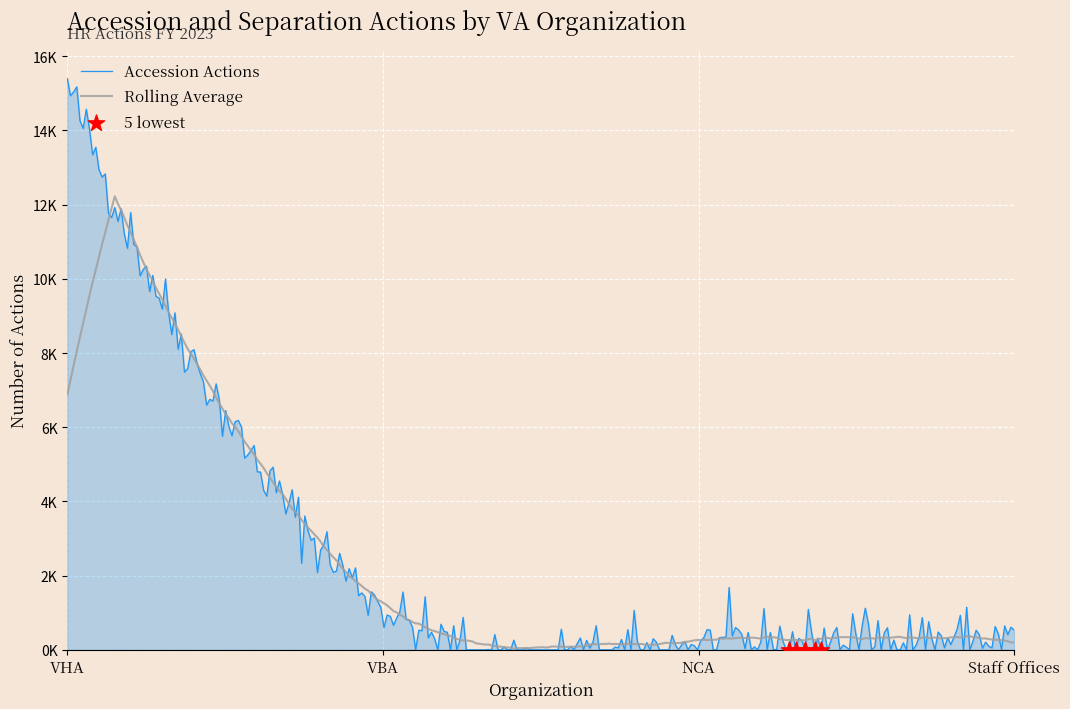

Is this an area chart (filled region under the line)?

Yes